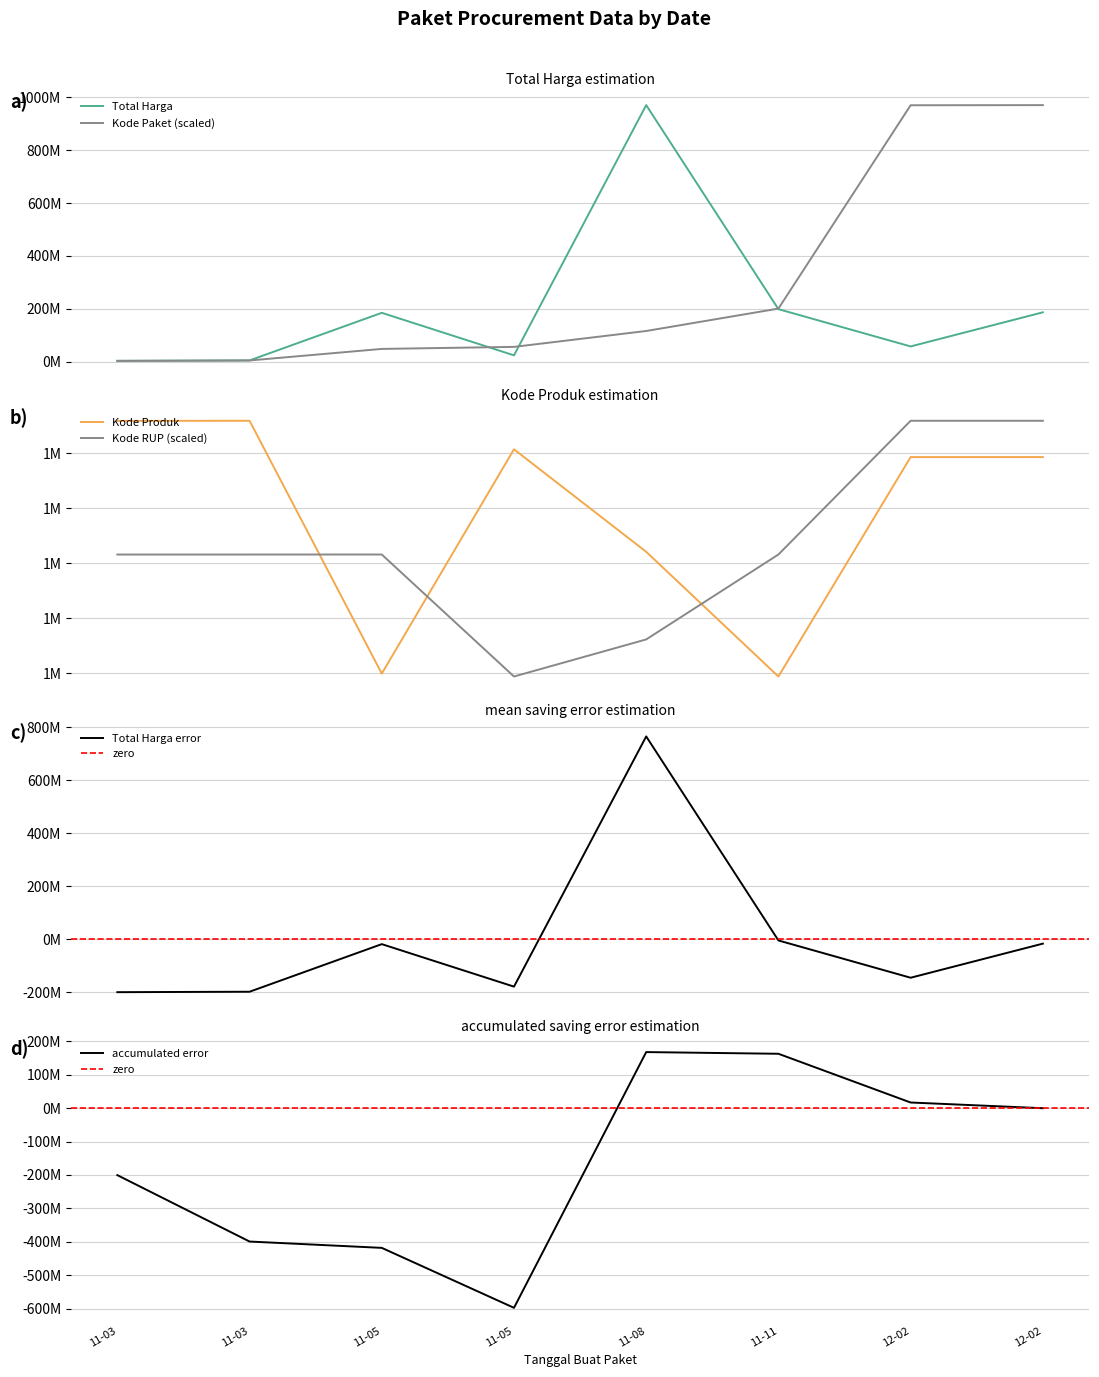

True or false: Kode Paket and Kode RUP intersect in this chart.

False